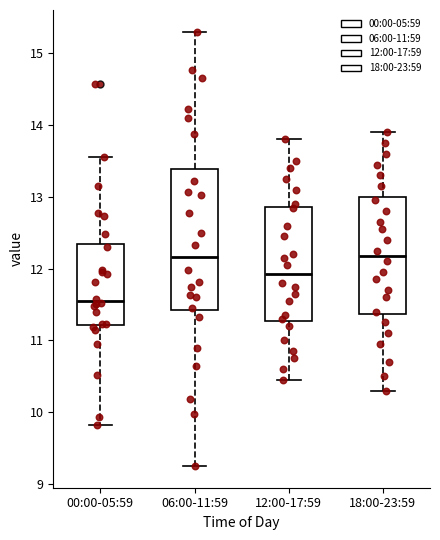

Where is the upper edge of the box for 18:00-23:59 on the y-axis? The values are not printed on the chart, so give them approximately, as read against the axis.

13.0